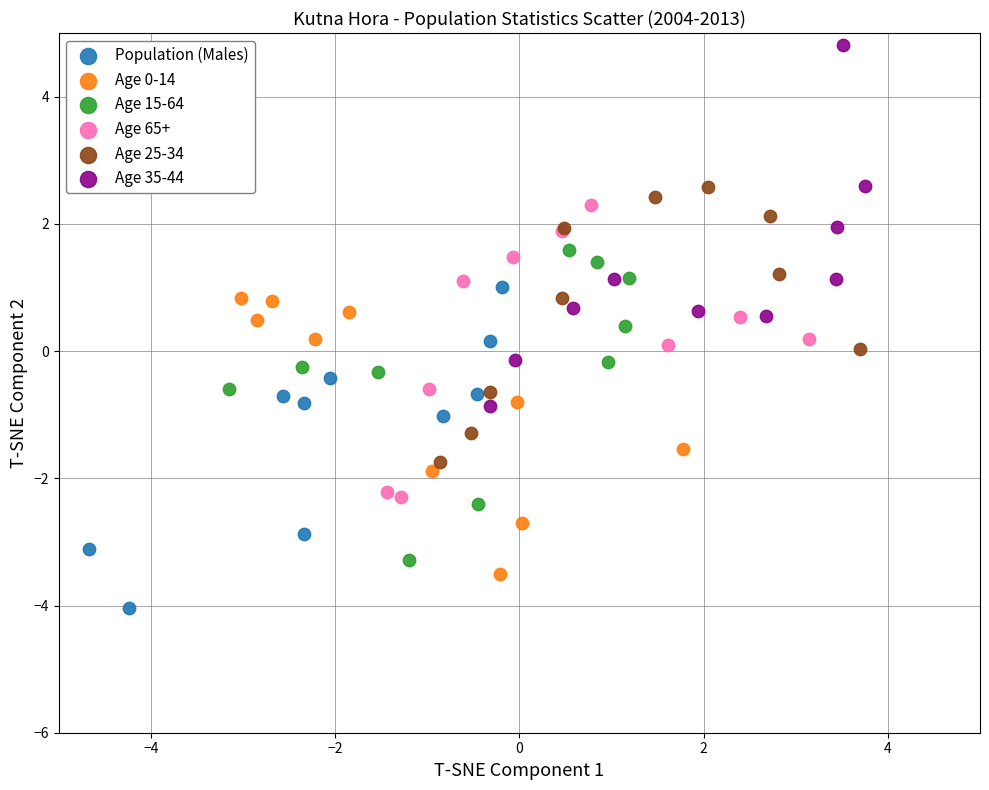

Which series has the widest spread of Y values?

Age 35-44